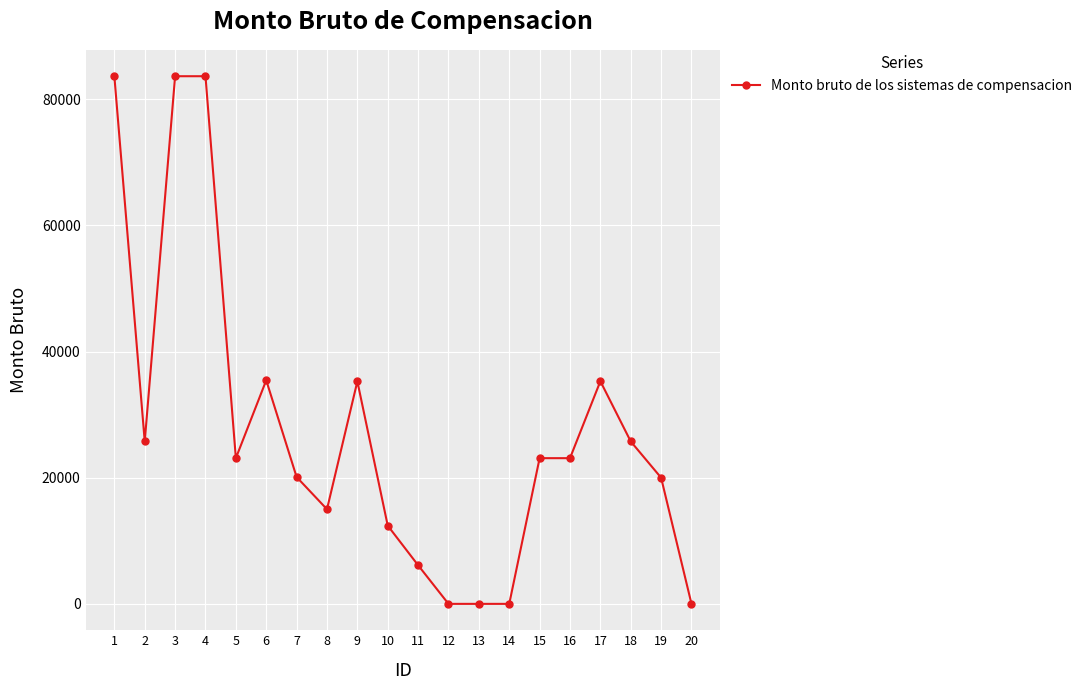

Where is the first local minimum?

2